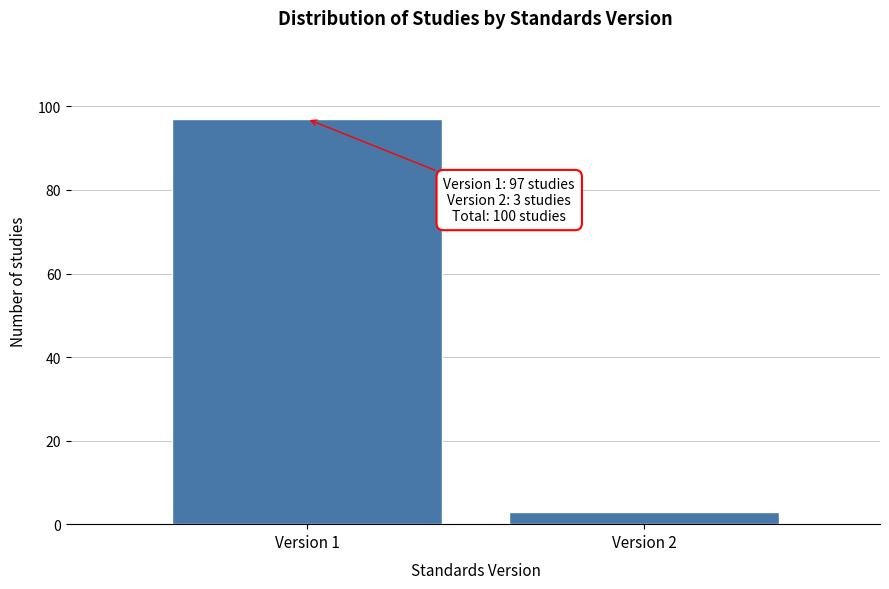

Reading left to right, transcribe all the data shown in this chart.

97	3